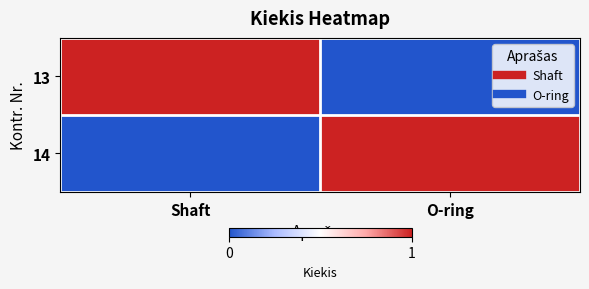

Between Shaft and O-ring, which is larger?

Shaft